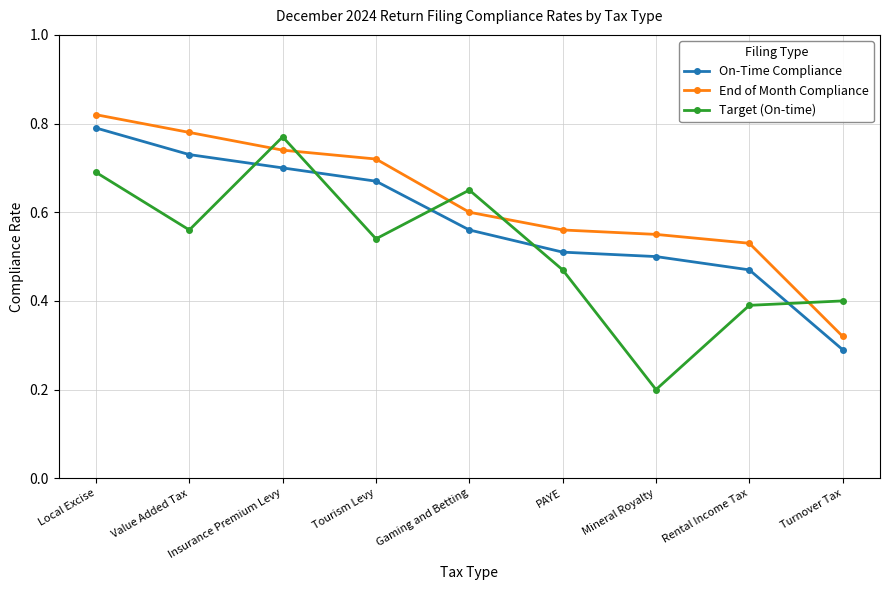

What is the sum of the On-Time Compliance values at Value Added Tax and Rental Income Tax?

1.2